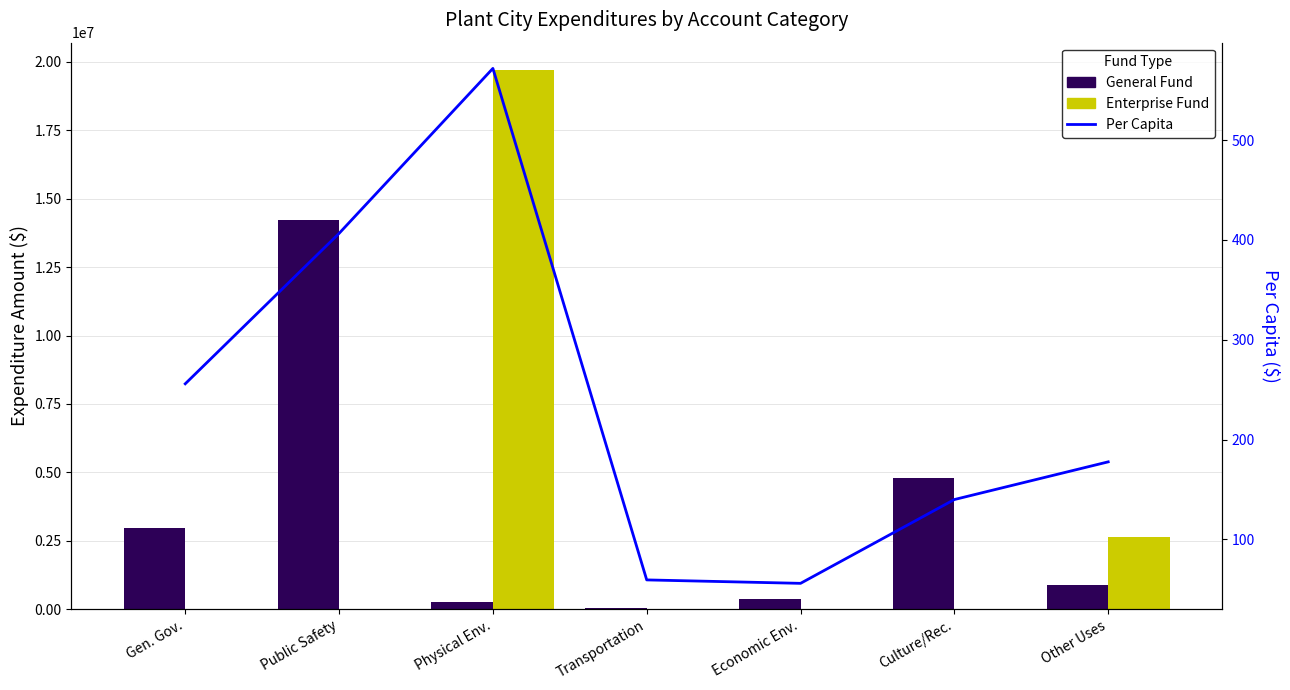

Which has a higher value, Gen. Gov. or Physical Env.?

Gen. Gov.